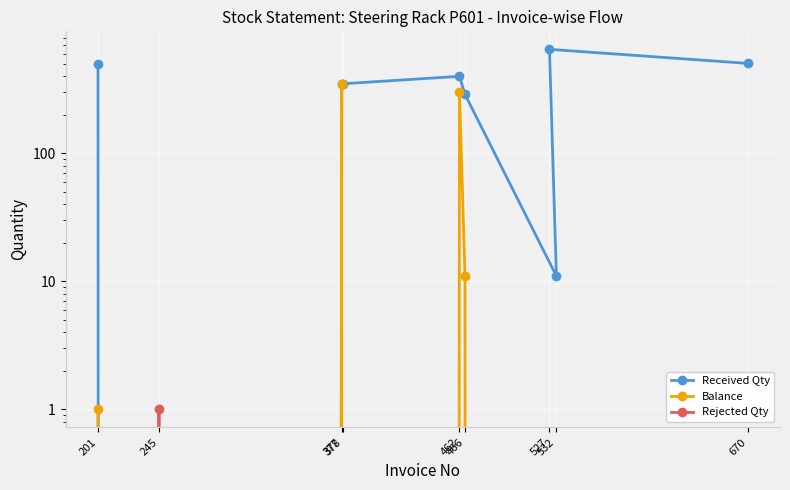

True or false: Rejected Qty has more than 0 interior local peaks.

True